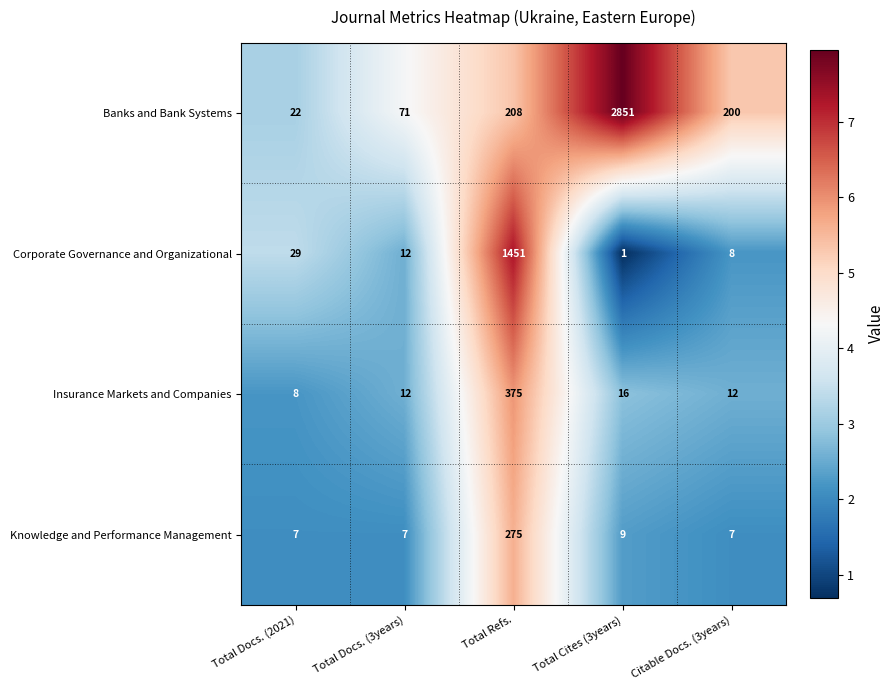

What is the total value across all series at Total Docs. (3years)?

102